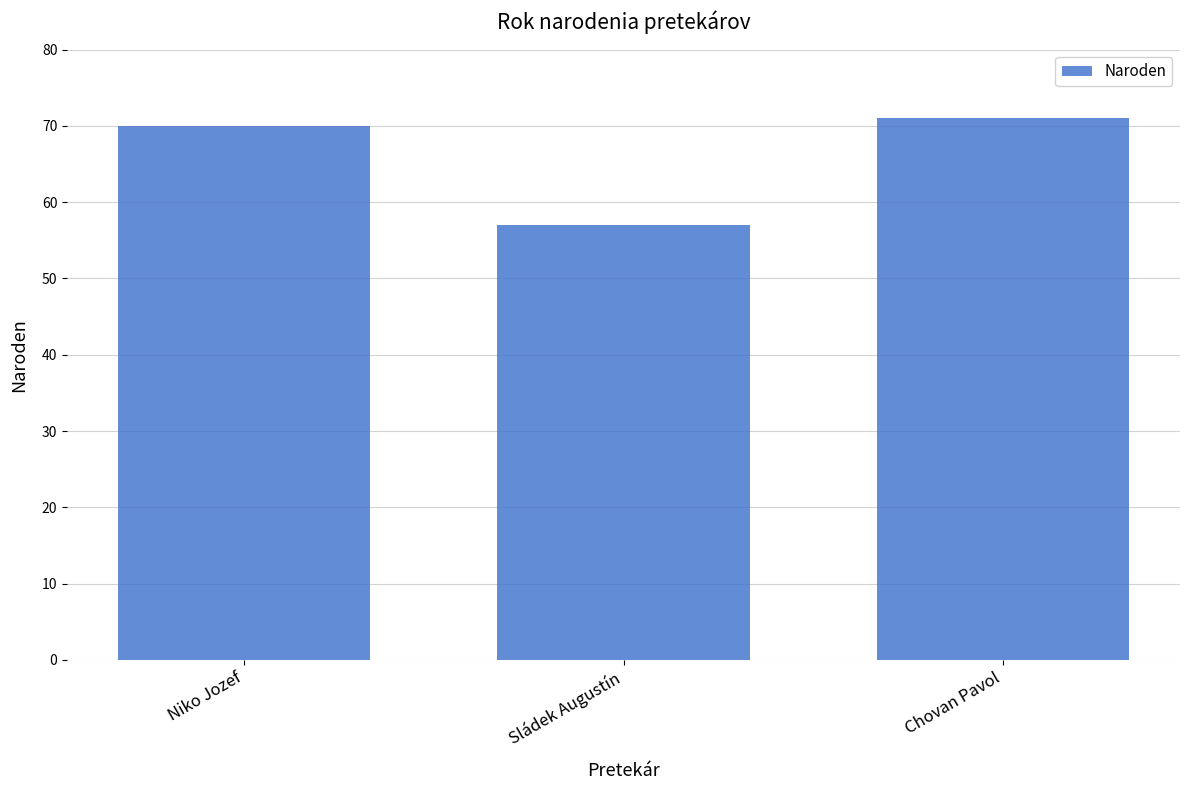

What is the difference between the maximum and minimum values?

14